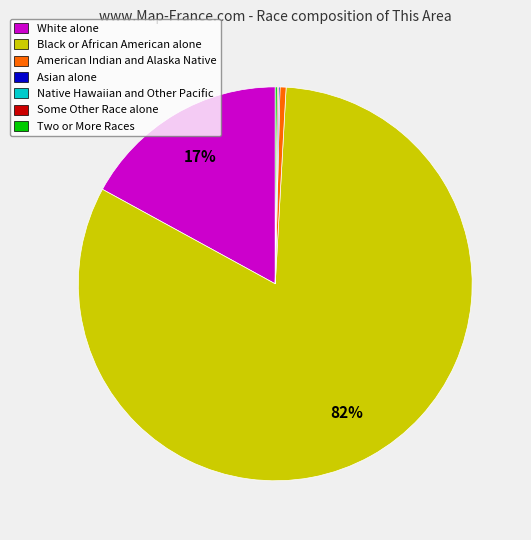

To the nearest percent, what portion does White alone represent?

17%